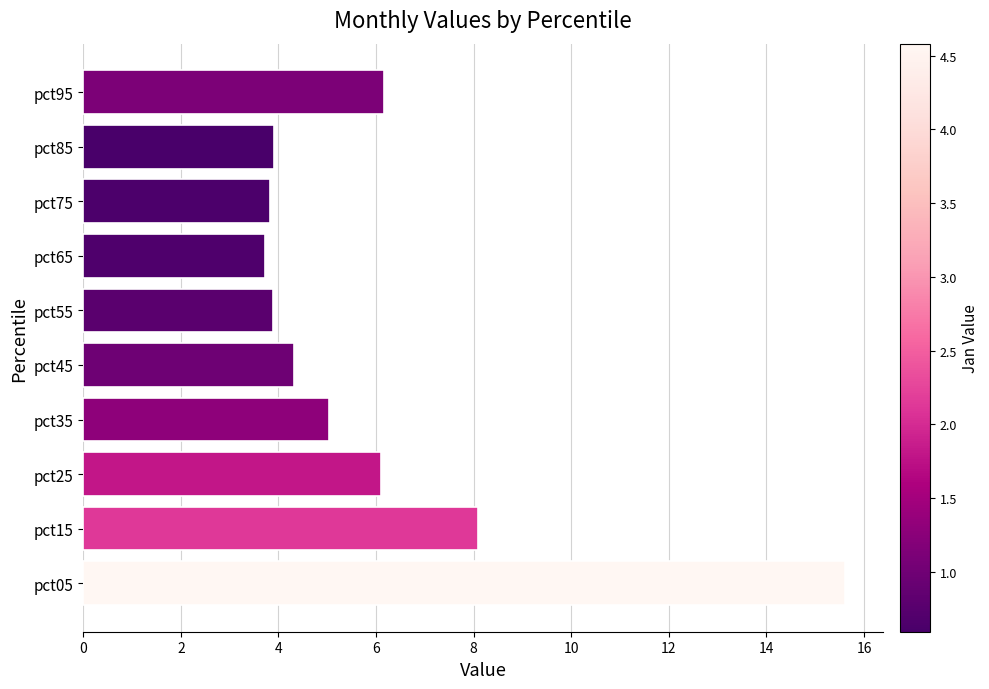

What is the minimum value shown in the chart?

3.7